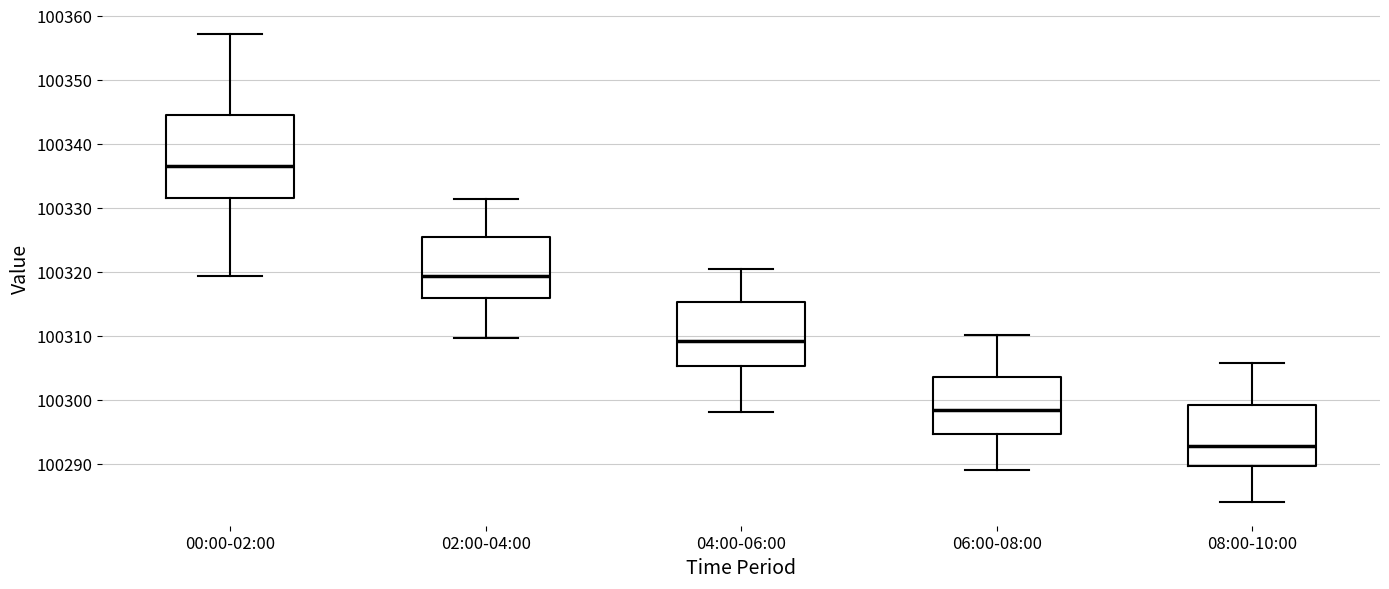

Reading left to right, transcribe this box plot: for each box, give where its median line is, the range the box spans, and where its two whiskers end, as read against the y-axis. The values are not printed on the chart, so give them approximately, as read against the axis.

00:00-02:00: median 100337, box 100332 to 100345, whiskers 100319 to 100357
02:00-04:00: median 100319, box 100316 to 100325, whiskers 100310 to 100331
04:00-06:00: median 100309, box 100305 to 100315, whiskers 100298 to 100320
06:00-08:00: median 100298, box 100295 to 100304, whiskers 100289 to 100310
08:00-10:00: median 100293, box 100290 to 100299, whiskers 100284 to 100306